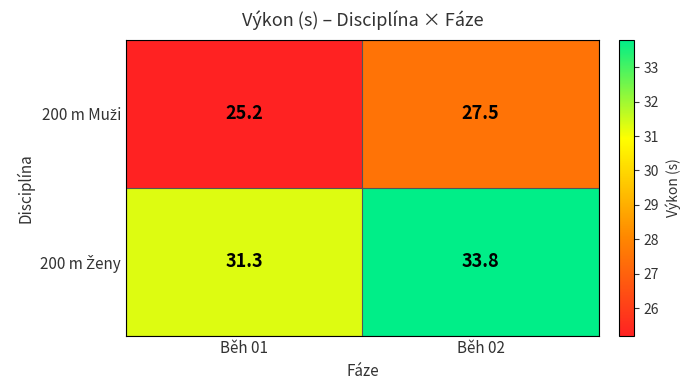

What is the difference between the highest and lowest values at Běh 02?

6.3